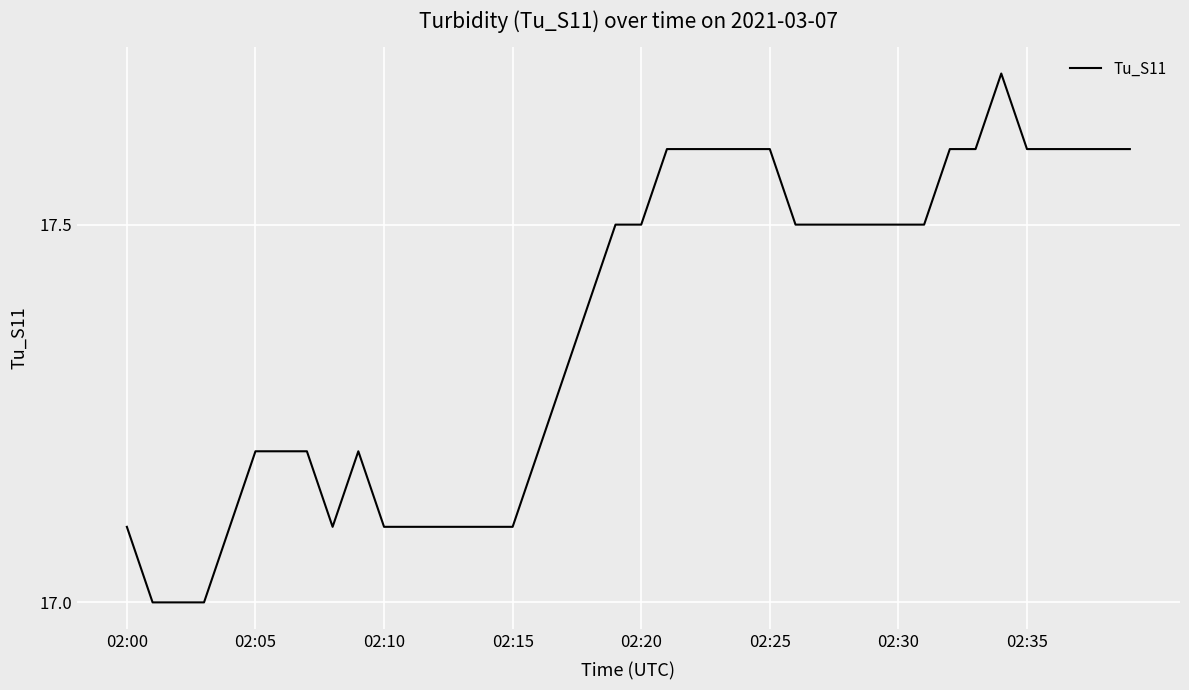

What is the difference between the maximum and minimum values?

0.7